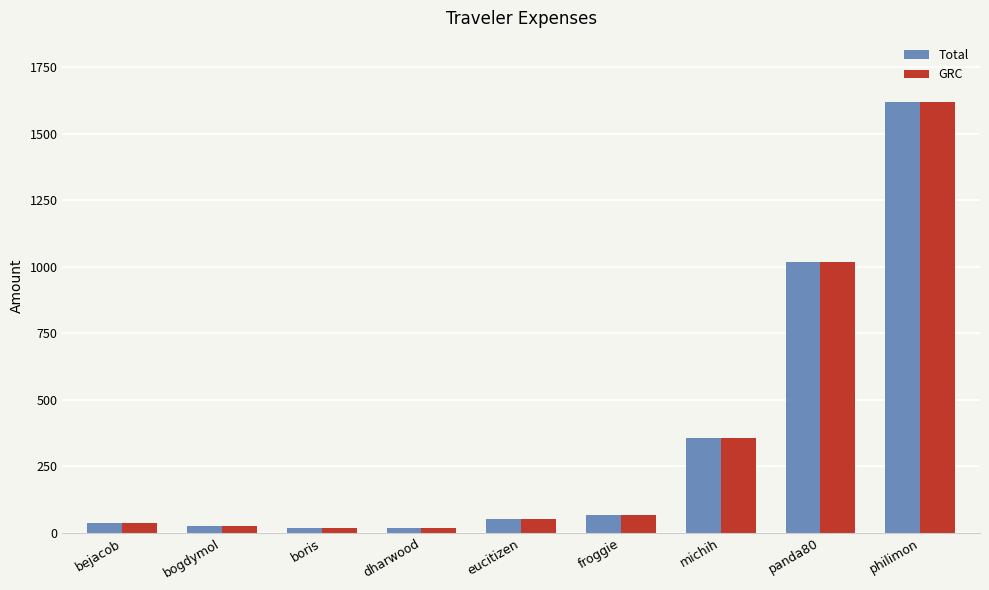

What is the maximum value for GRC?

1617.2